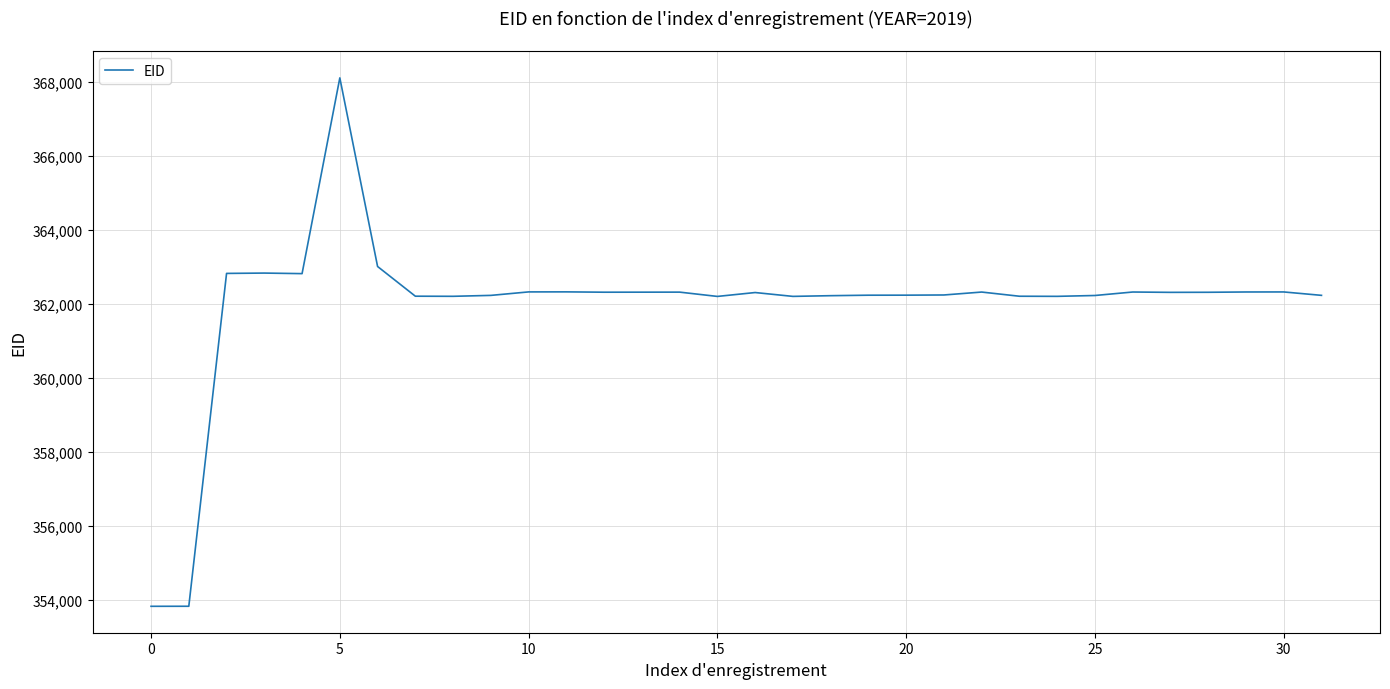

What is the greatest value displayed?

368116